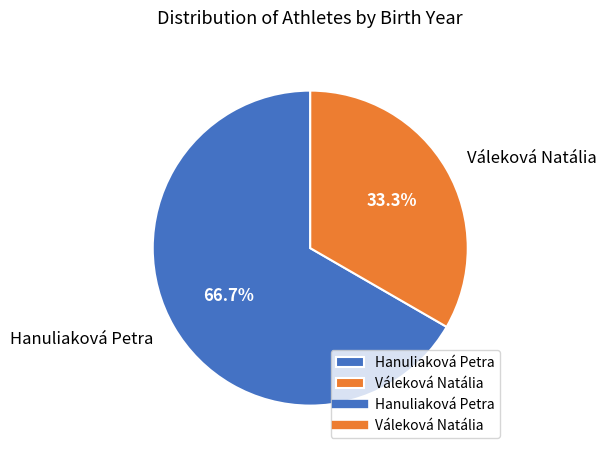

Is it true that Váleková Natália is 44% of the pie?

False